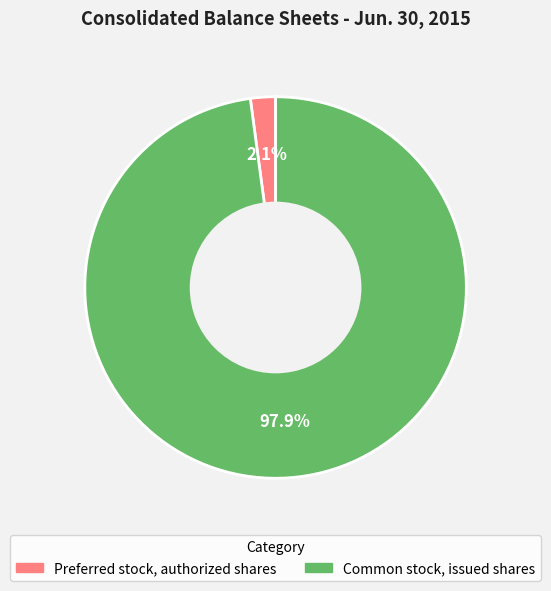

Does any single category account for the majority?

Yes